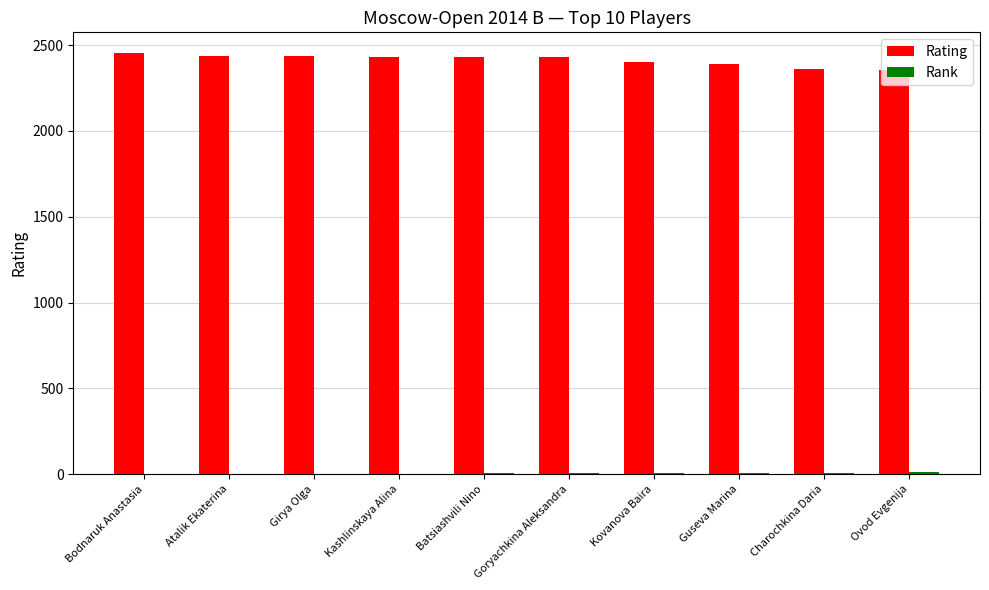

Are the bars grouped side by side (vs. stacked)?

Yes